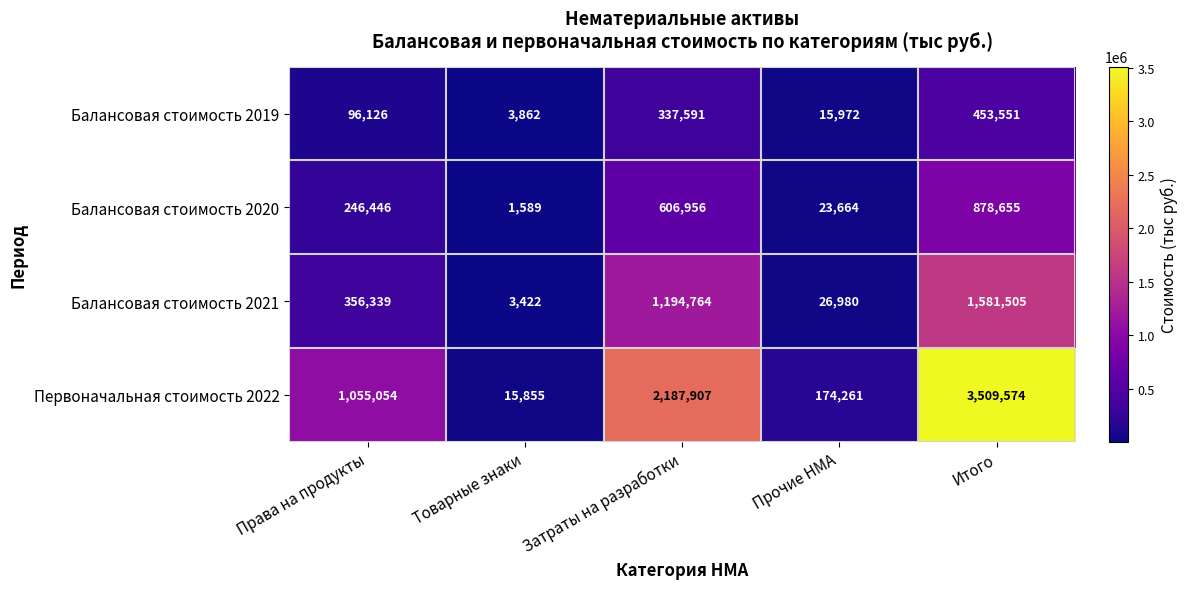

Which series has the largest total across all categories?

Первоначальная стоимость 2022